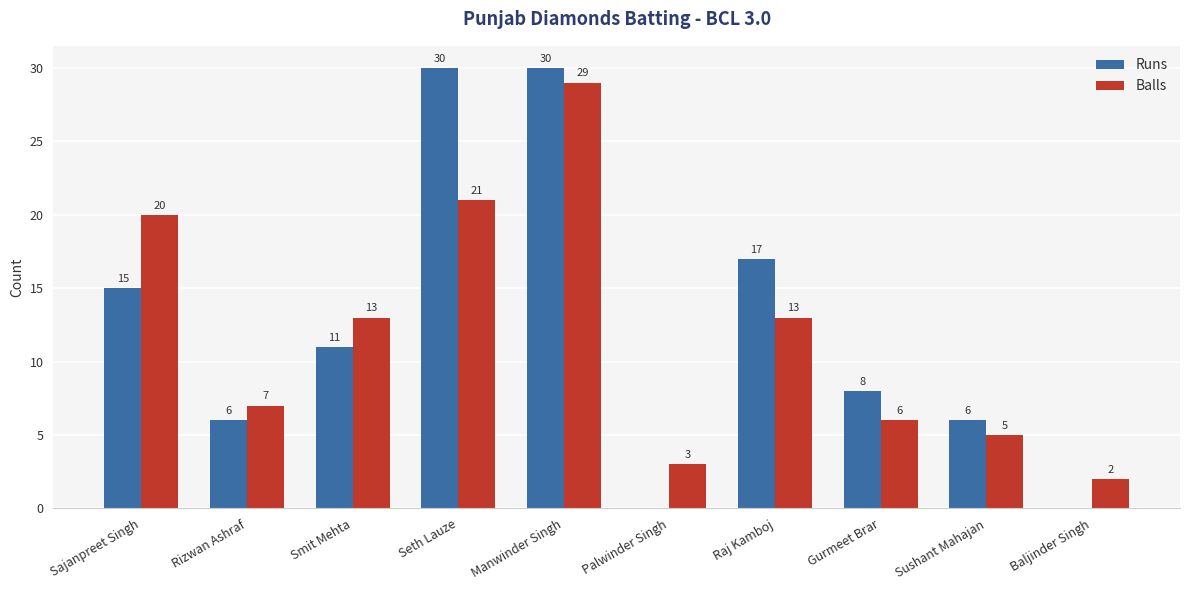

Reading left to right, extract all data points from this chart.

Runs: 15	6	11	30	30	0	17	8	6	0
Balls: 20	7	13	21	29	3	13	6	5	2